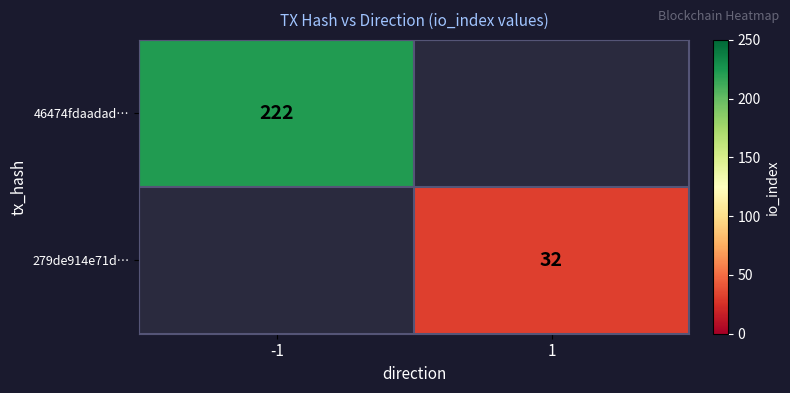

Is it true that 46474fdaadad… equals 68 at -1?

False